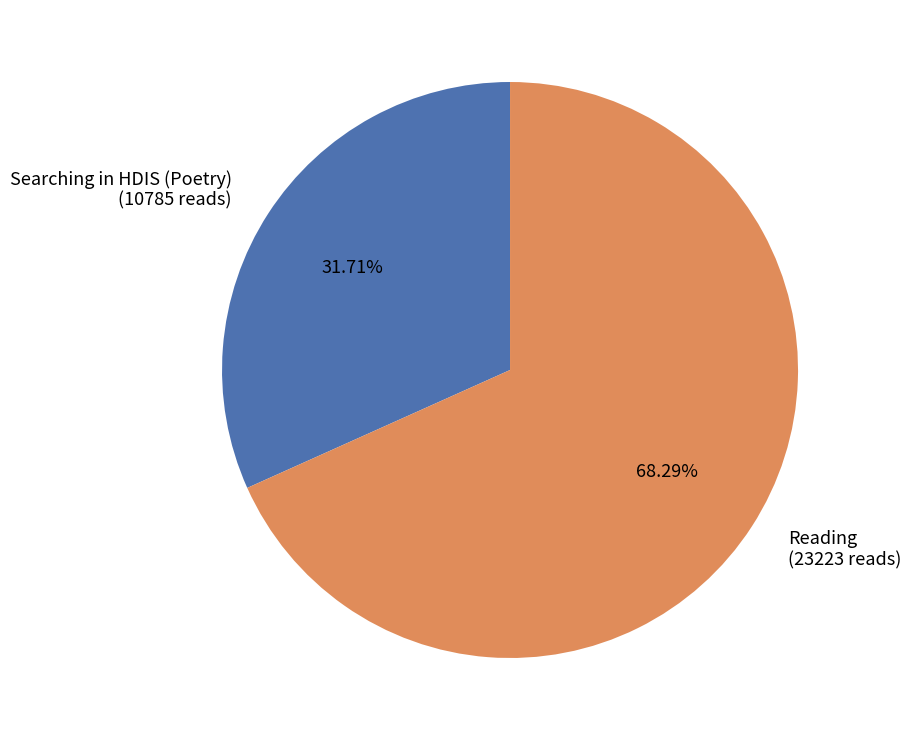

What is the majority slice?

Reading